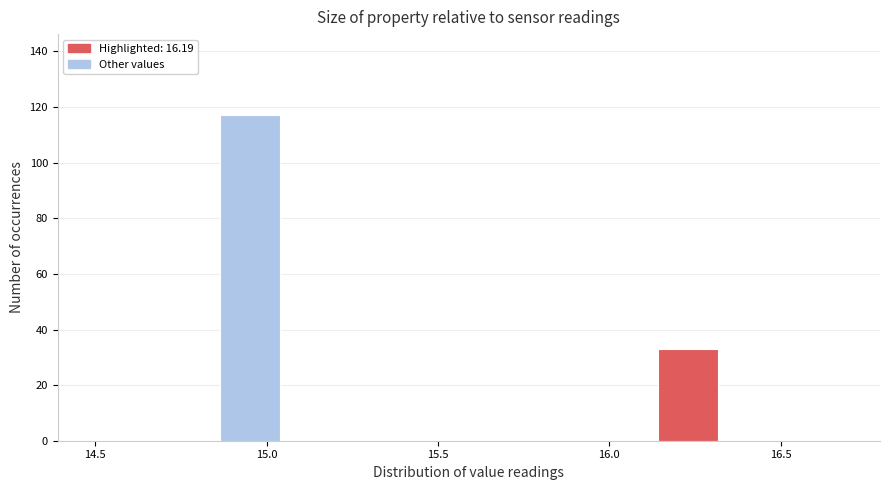

Read against the x-axis, roughly where is the centre of the tallest bar?

14.95